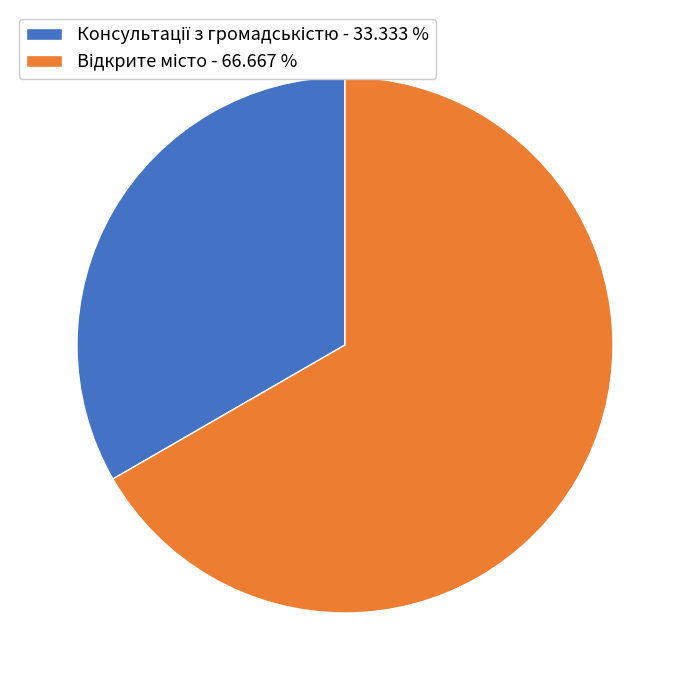

How many slices are in this pie chart?

2